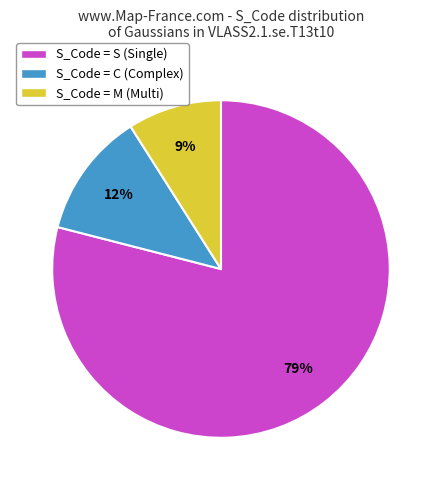

To the nearest percent, what is the difference between the largest and smallest slice percentages?

70%